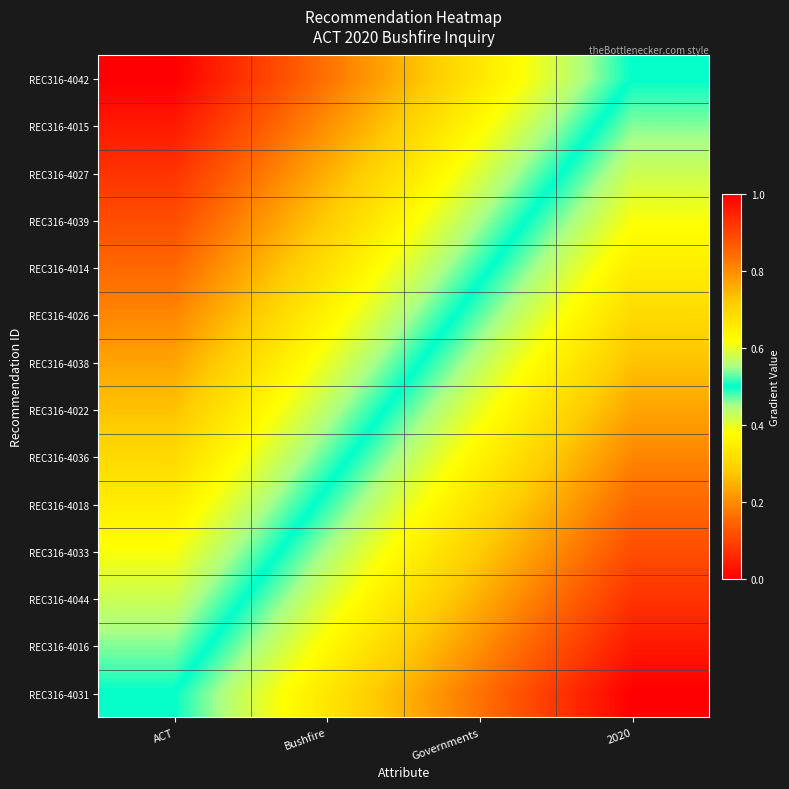

At how many categories does at least one series exceed 0?

4